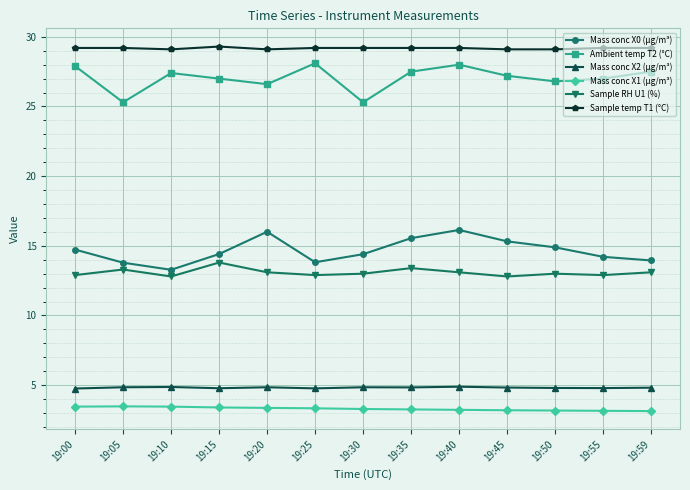

What is the greatest value displayed?

29.3